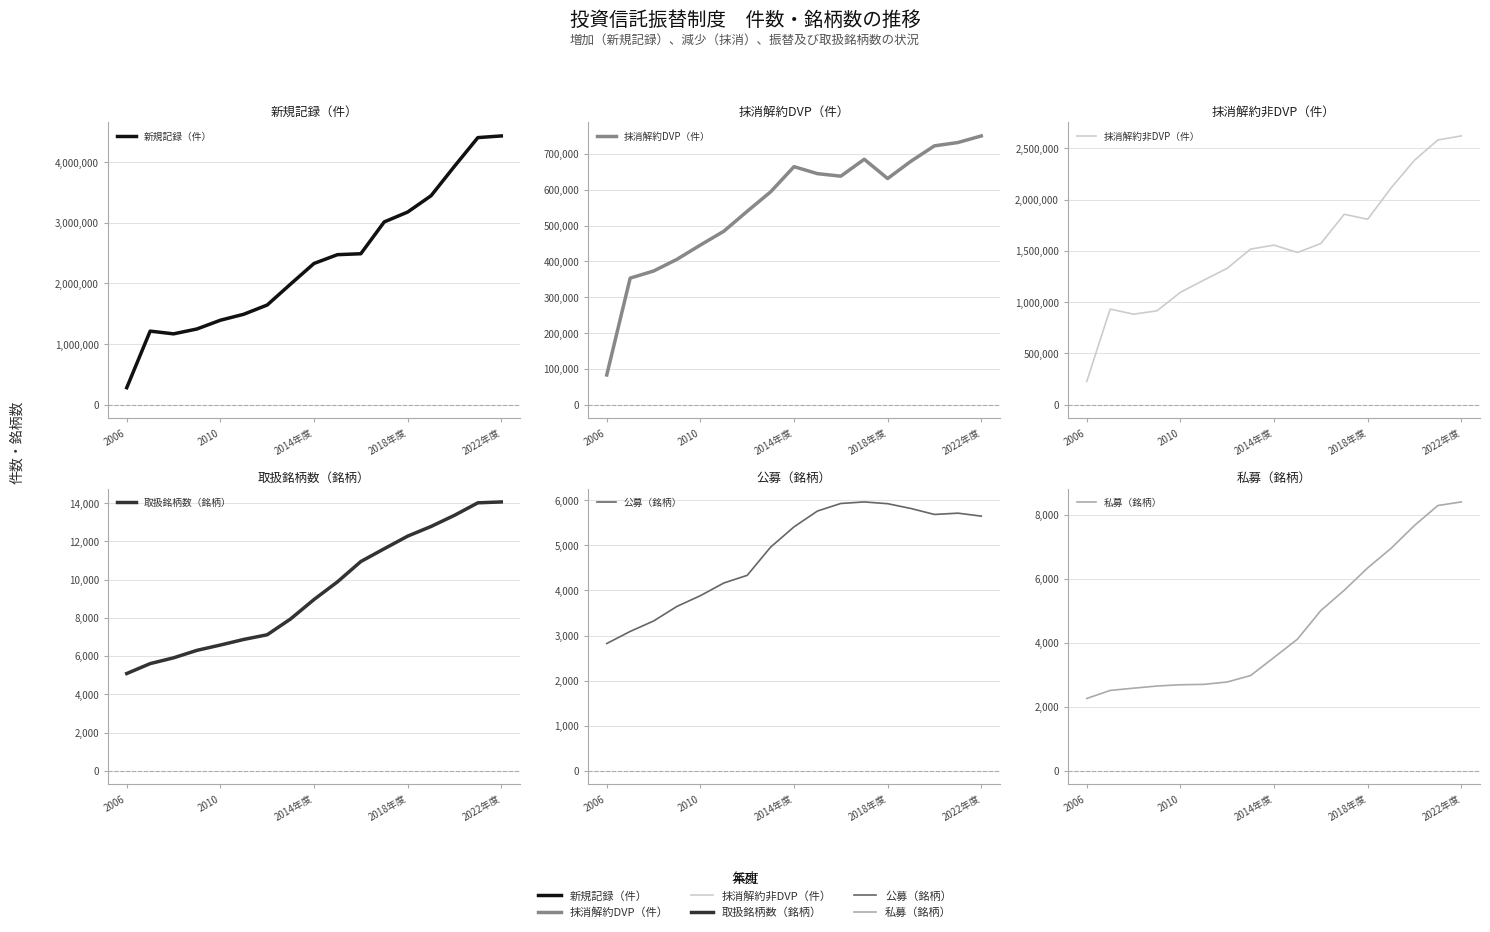

True or false: 抹消解約DVP（件） and 取扱銘柄数（銘柄） cross at least once.

False